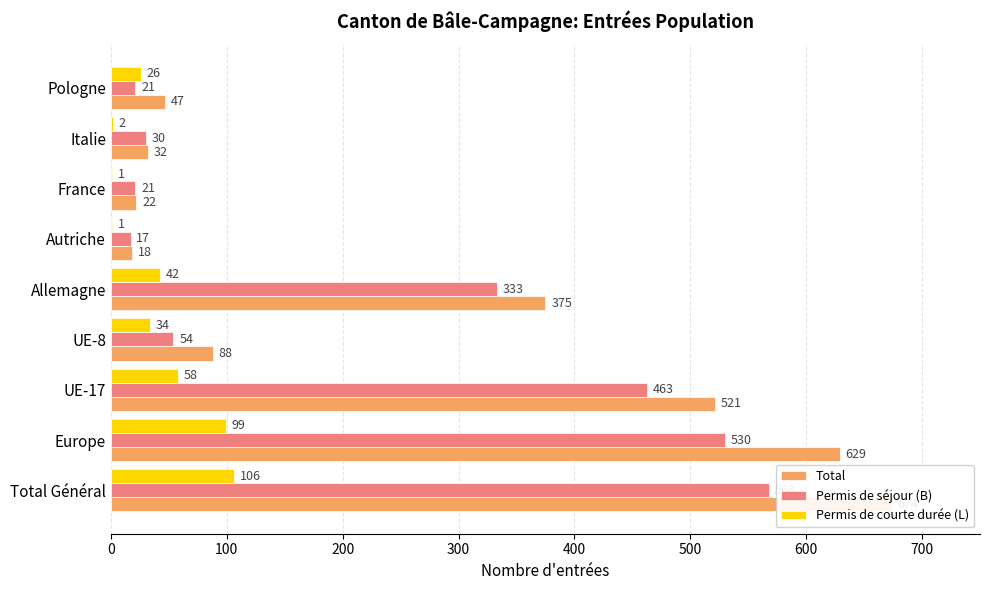

What is the difference between the maximum and minimum values in the Permis de séjour (B) series?

551